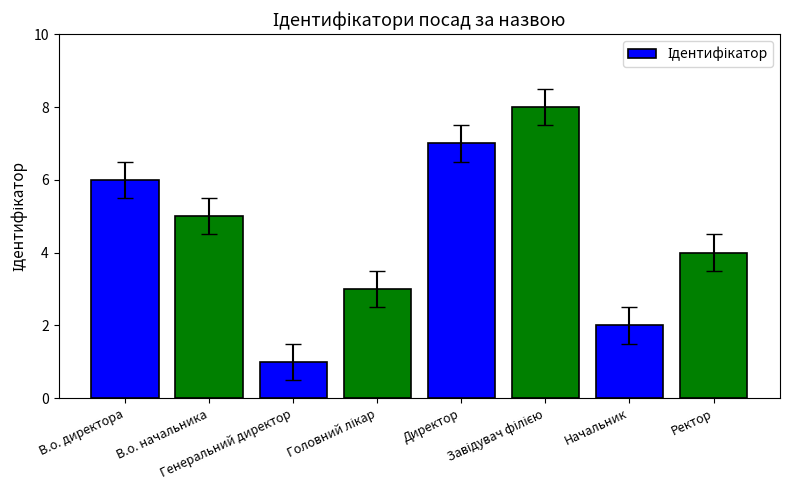

Where is the data nearest to the value 4?

Ректор